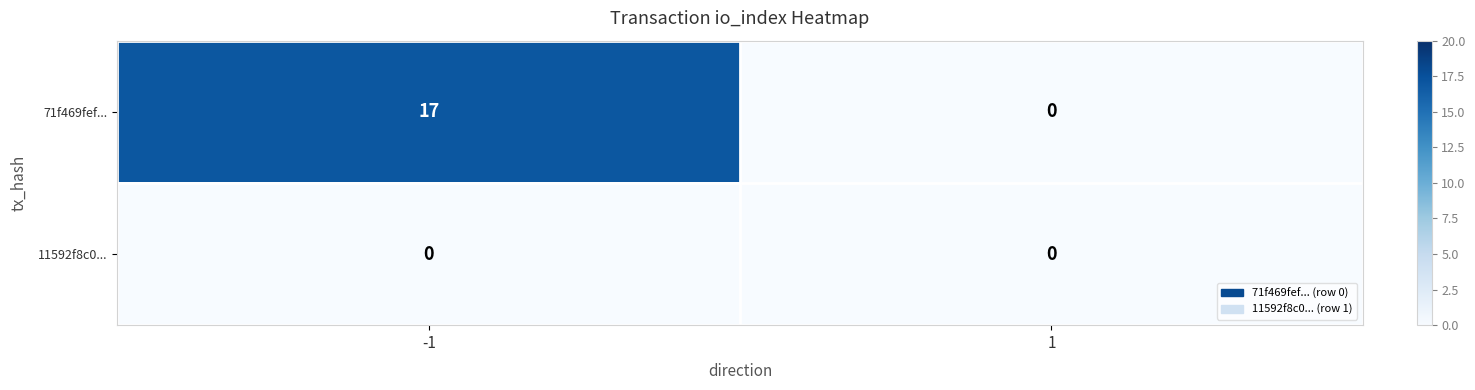

What is the greatest value displayed?

17